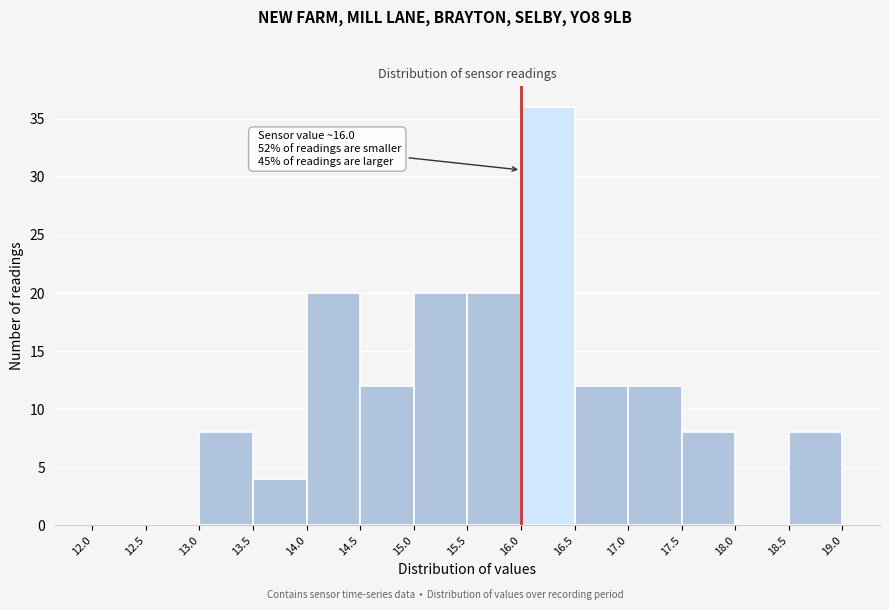

Over which range of the x-axis is the bar tallest?

16.0 to 16.5